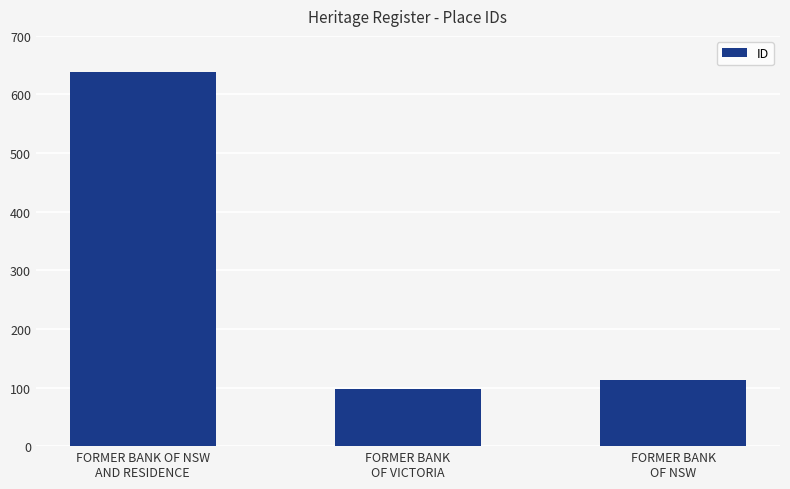

True or false: the data shows 112 at FORMER BANK
OF NSW.

True